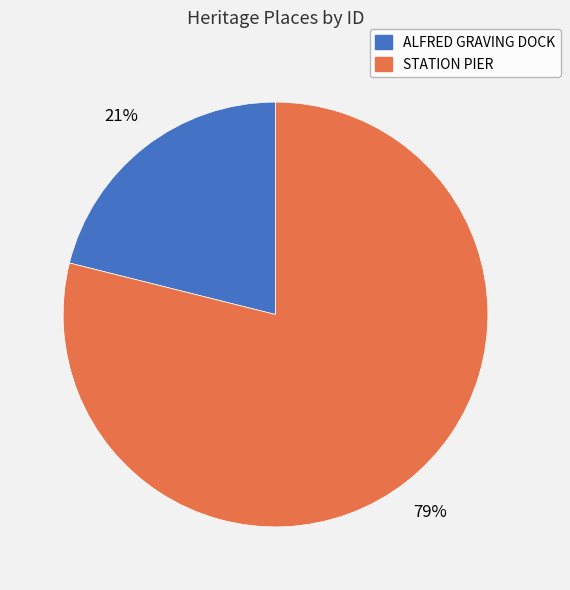

Approximately how many times larger is the value at ALFRED GRAVING DOCK compared to STATION PIER?

0.3